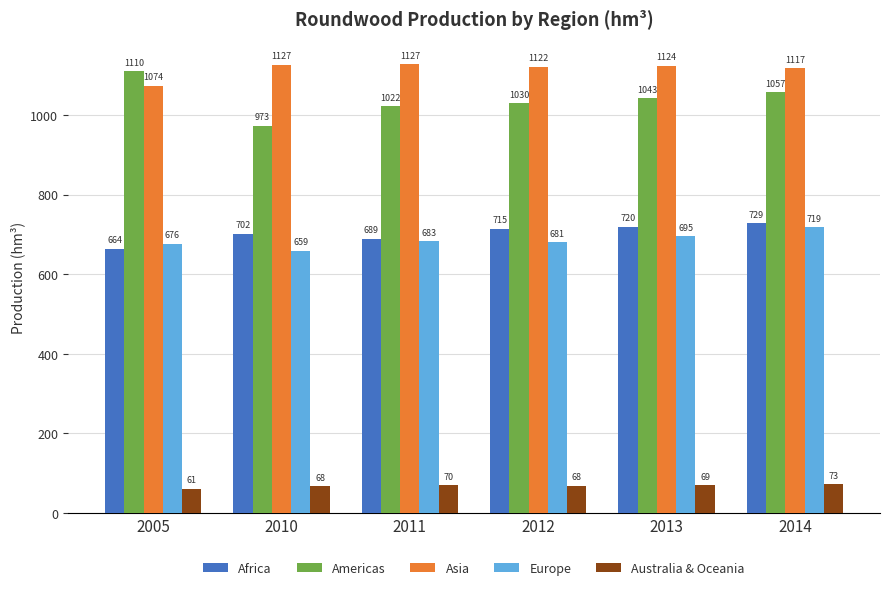

How many categories are shown in the chart?

6